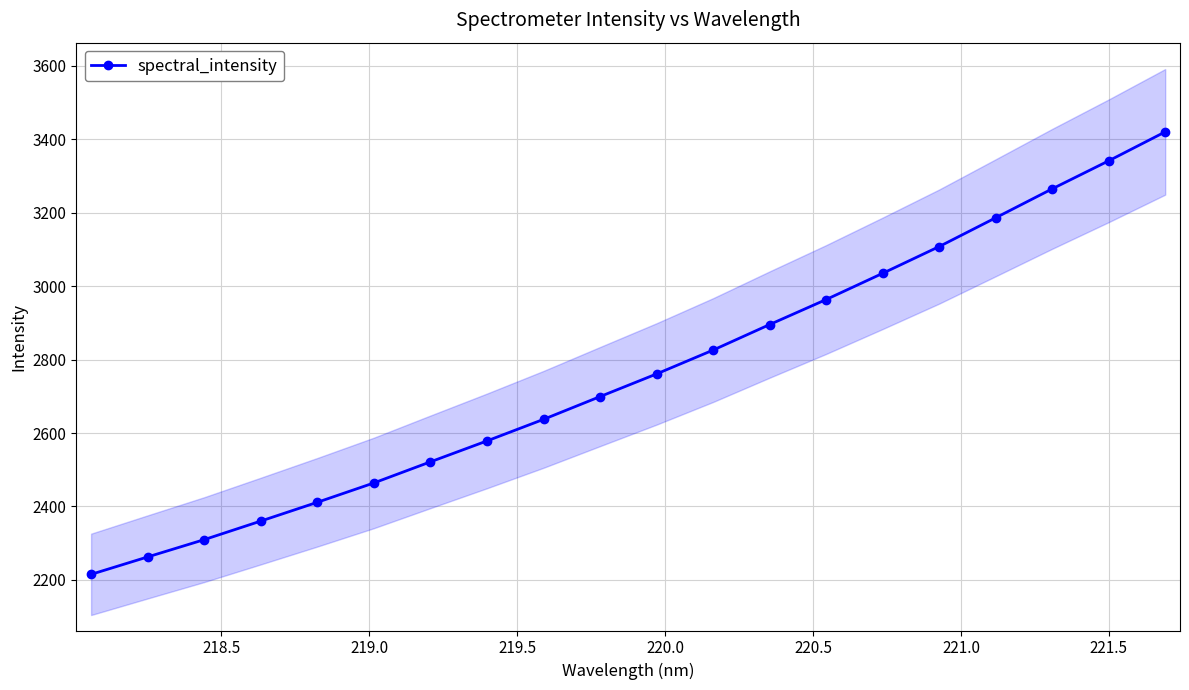

What is the maximum value for spectral_intensity?

3419.9